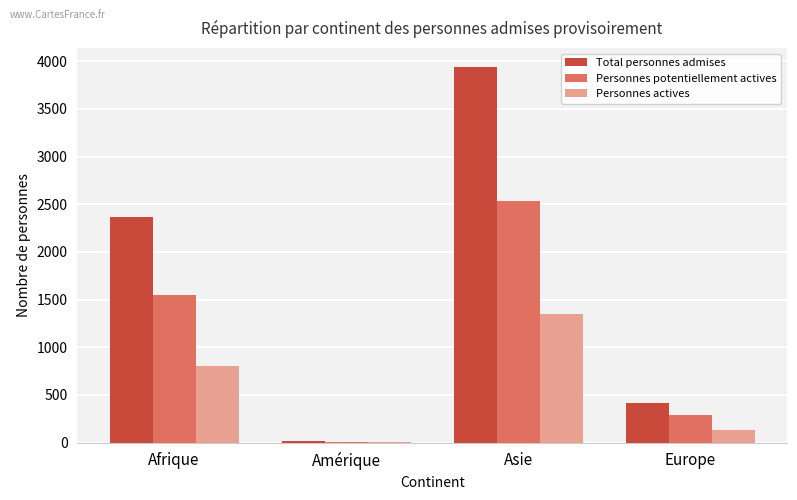

What is the sum of all Personnes actives values?

2289